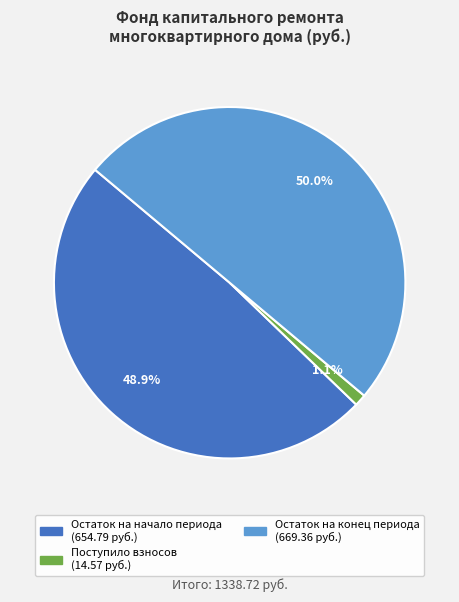

How many segments does this pie chart have?

3